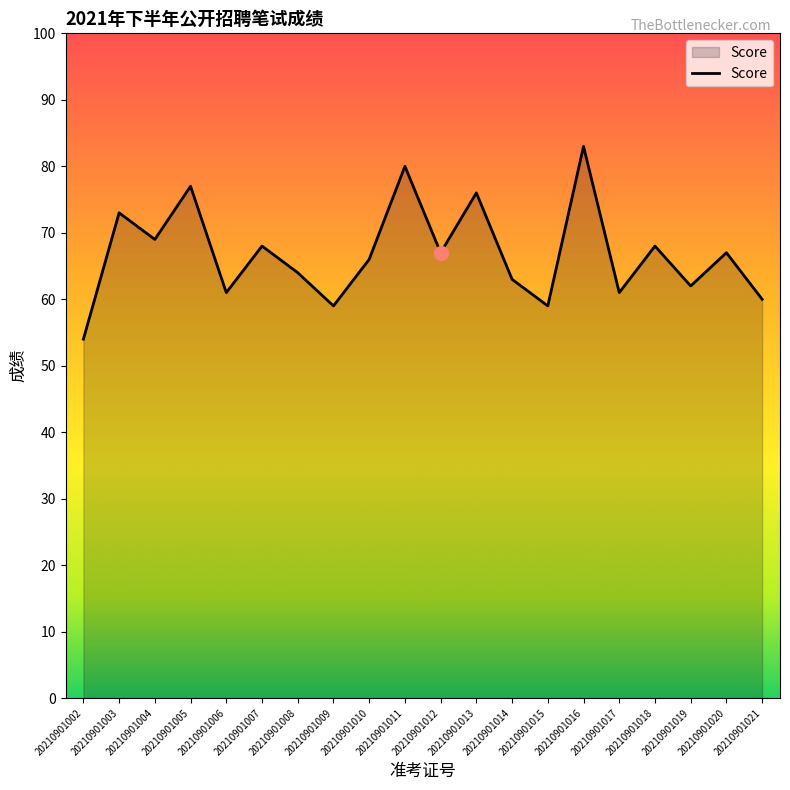

Is it true that the value at 20210901003 is 34?

False